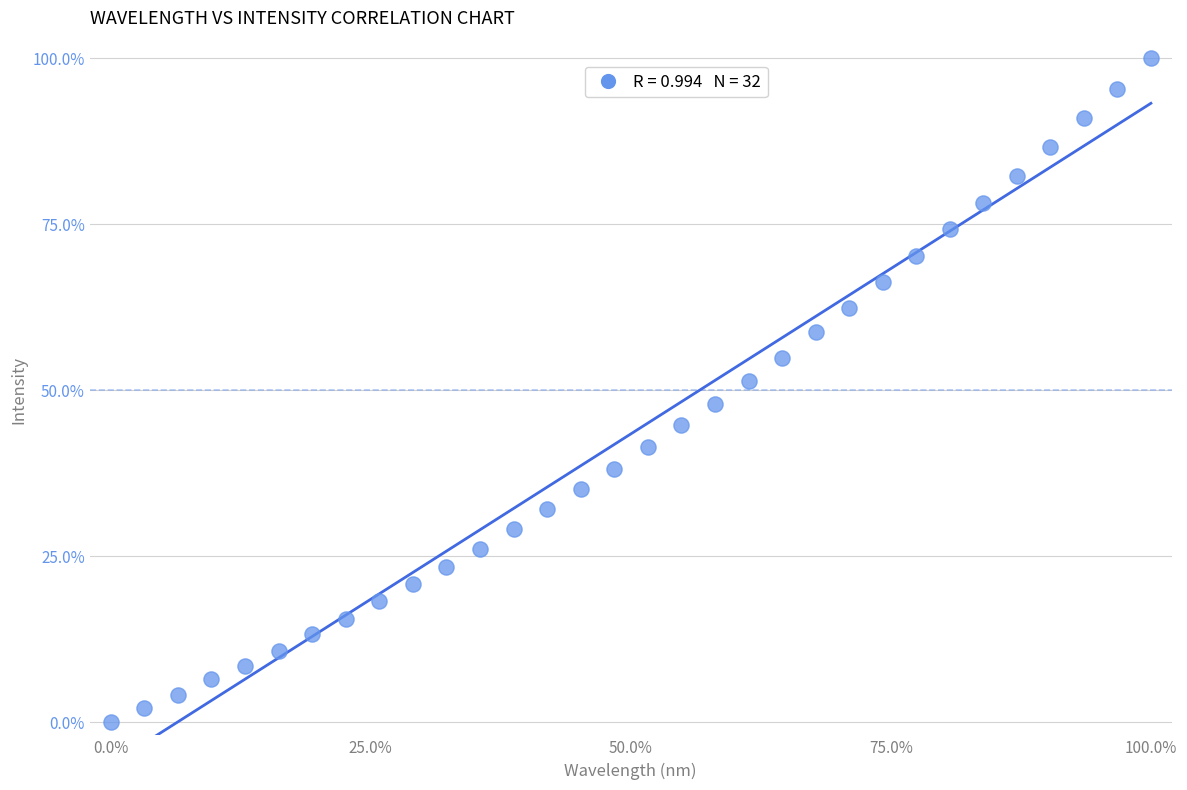

What is the range of X values (max minus min)?

100.0